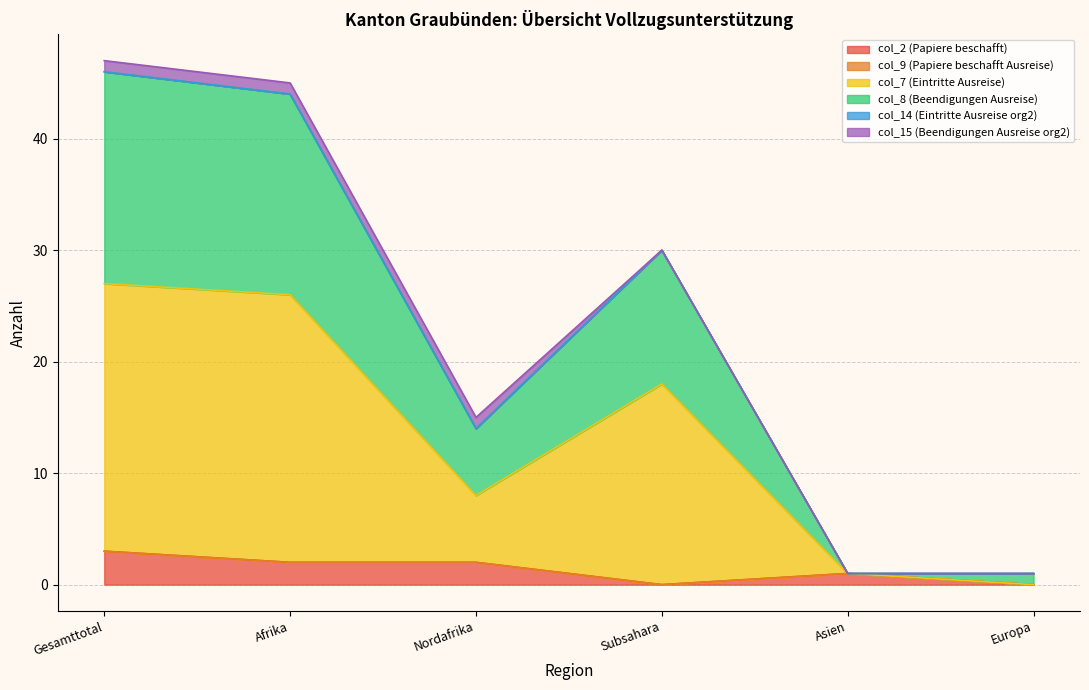

True or false: col_7 (Eintritte Ausreise) has more than 1 points higher than both neighbors.

False